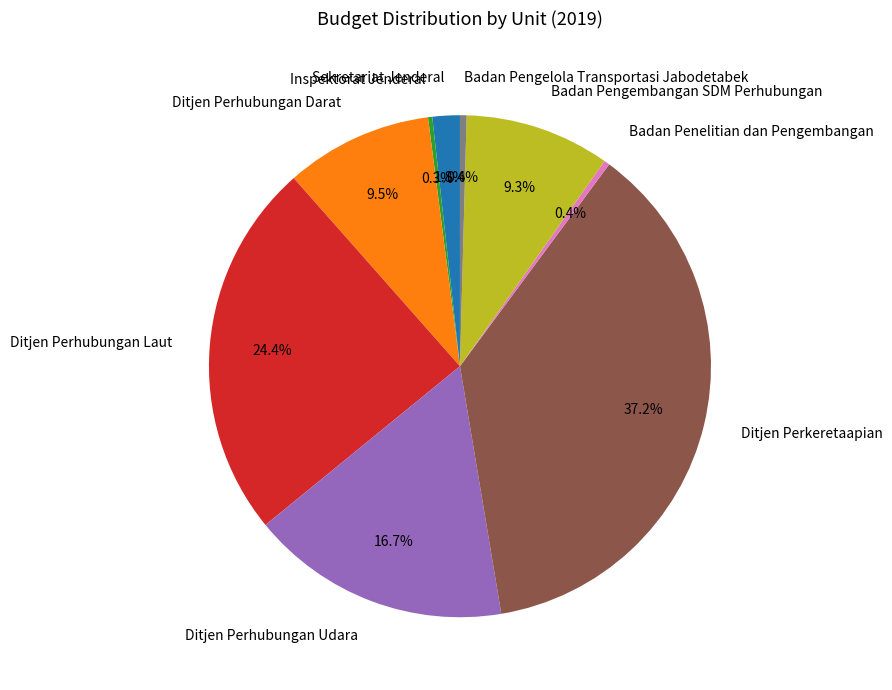

Is there any slice that represents more than half of the pie?

No